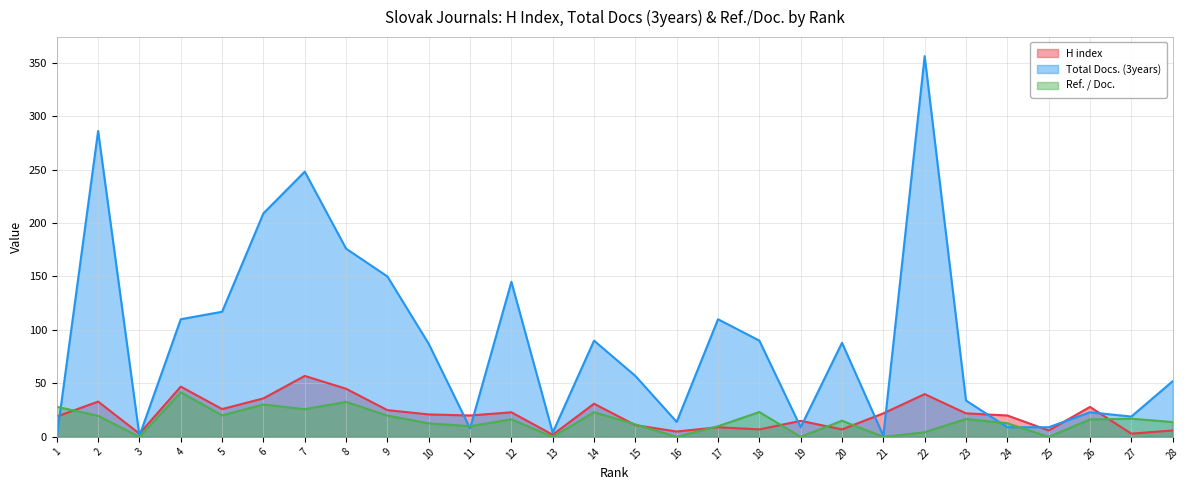

Does the chart display data point markers on the line(s)?

No